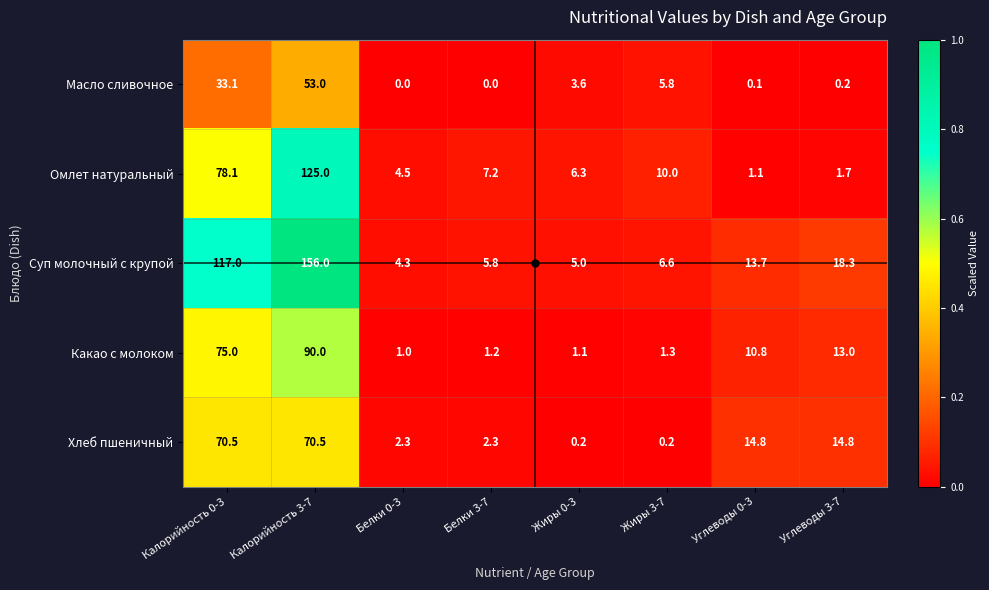

What is the difference between the Какао с молоком values at Калорийность 3-7 and Белки 3-7?

88.8